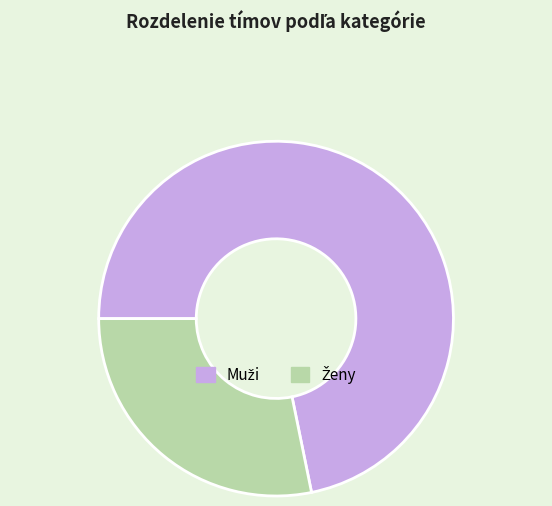

Is there a majority slice in this chart?

Yes